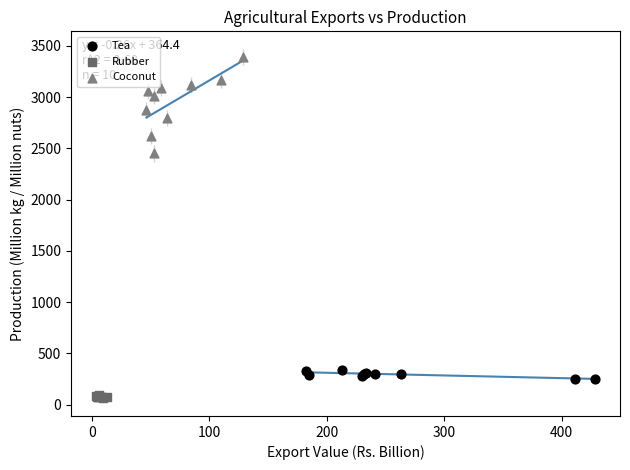

Which series has the largest Y range (max minus min)?

Coconut